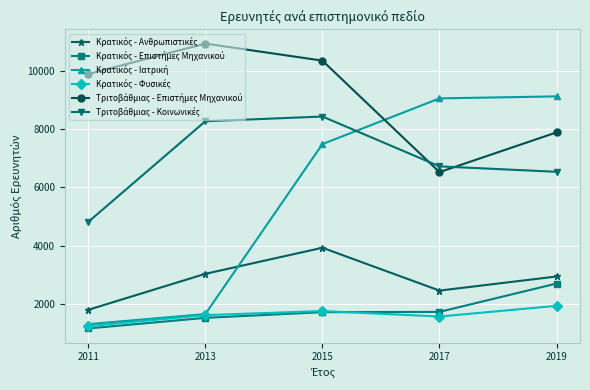

At which category is the sum across all series the highest?

2015